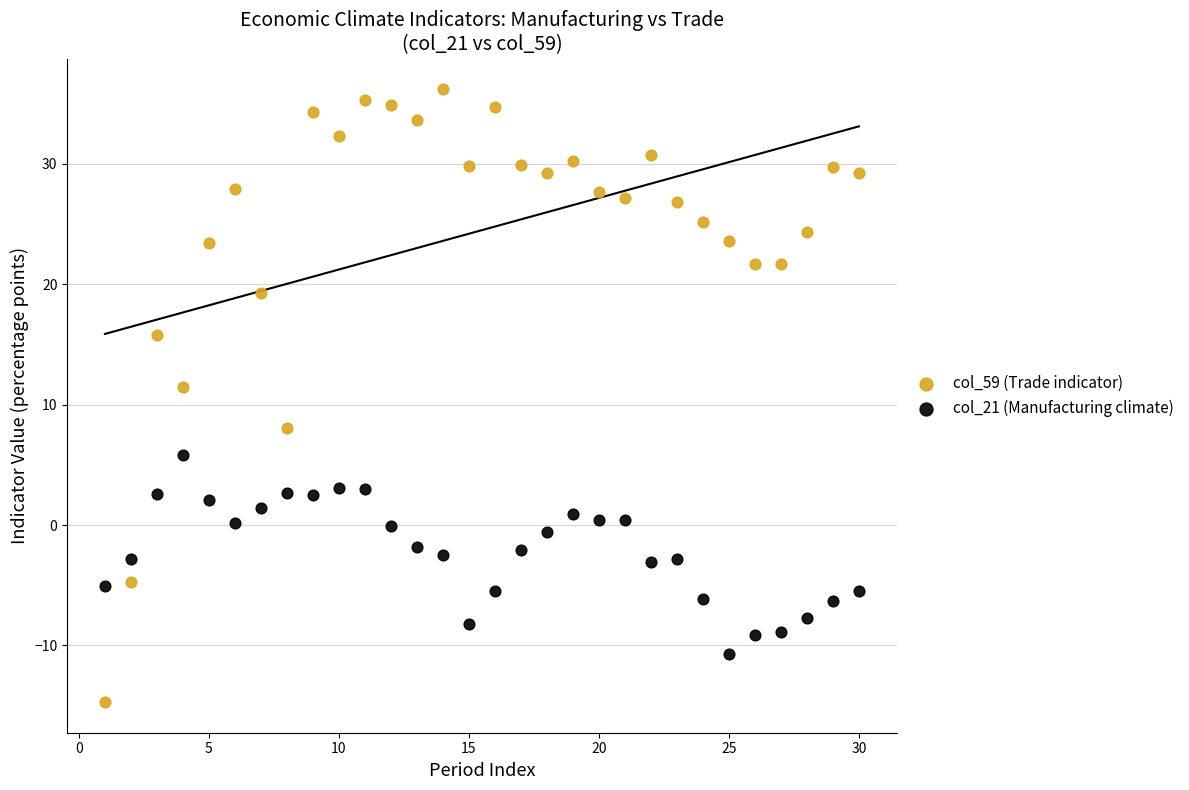

Which series reaches the minimum Y coordinate?

col_59 (Trade indicator)